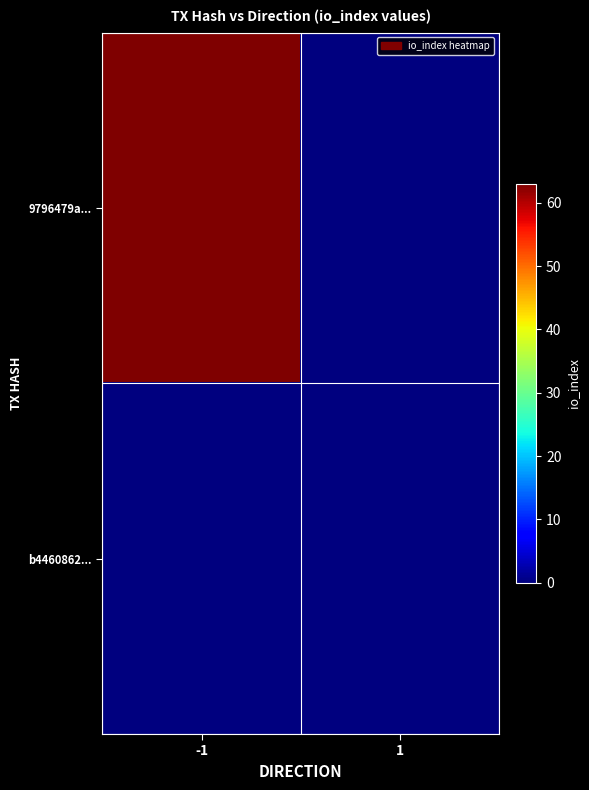

Which category has the lowest value across all series?

1